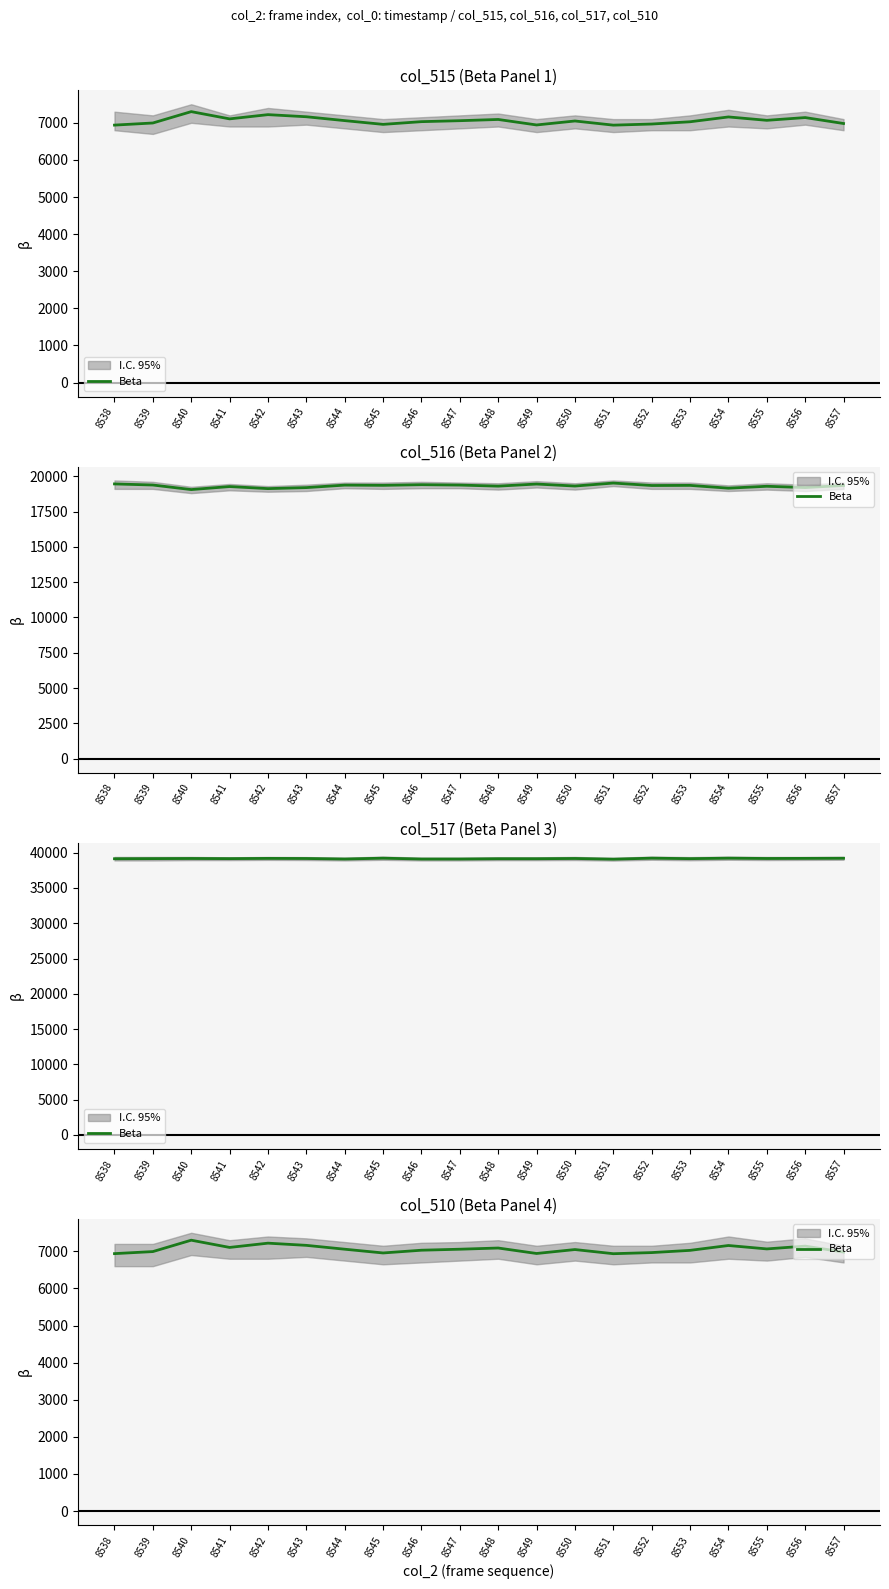

How many interior local valleys (lower than both neighbors) does the data have?

5